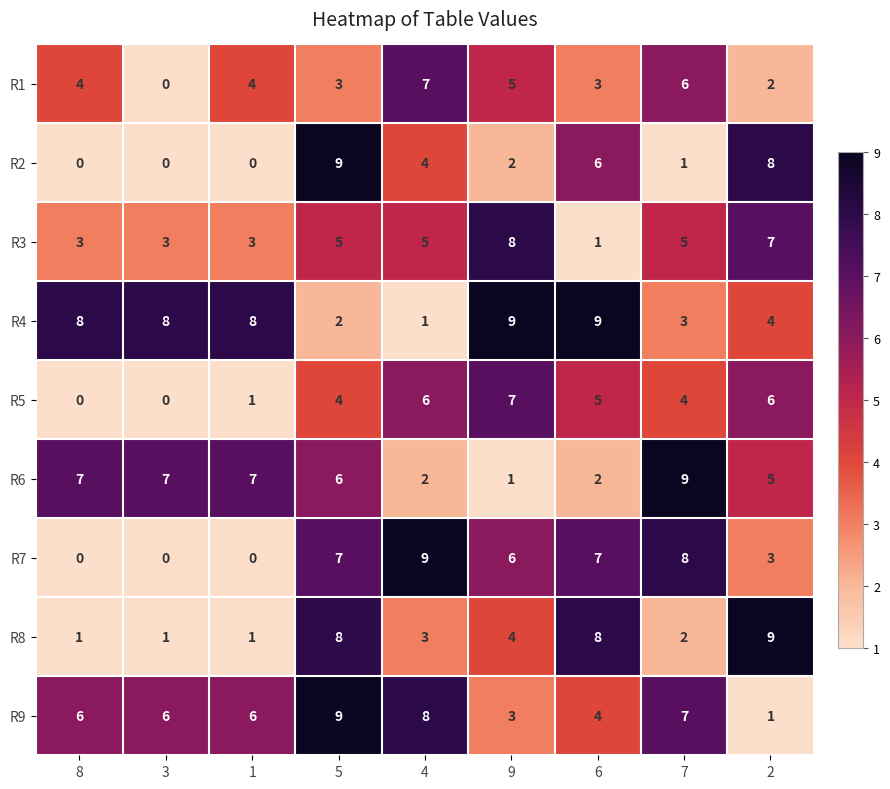

At which label does R9 reach its peak?

5